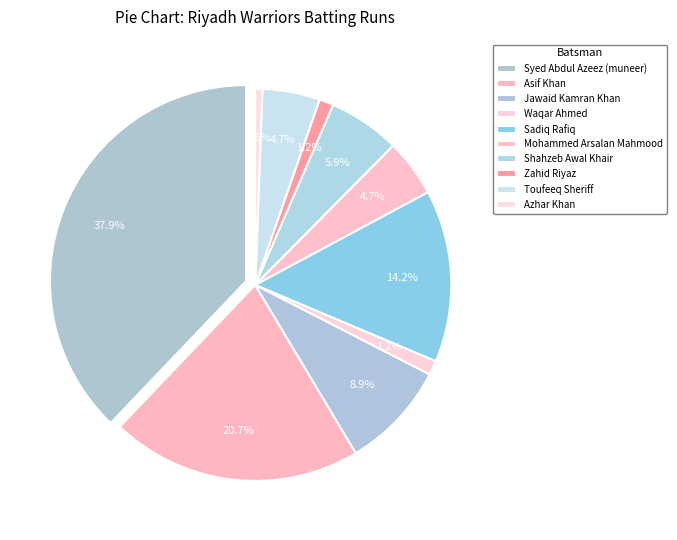

To the nearest percent, what is the difference between the largest and smallest slice percentages?

37%